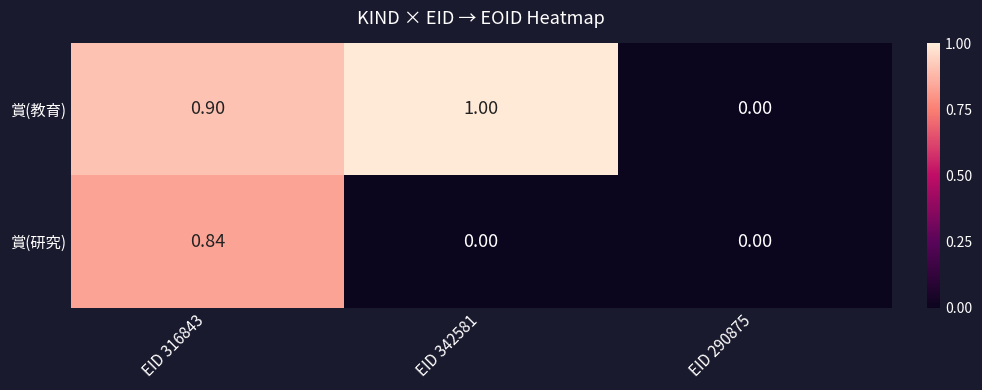

What is the difference between the highest and lowest values at EID 316843?

0.1